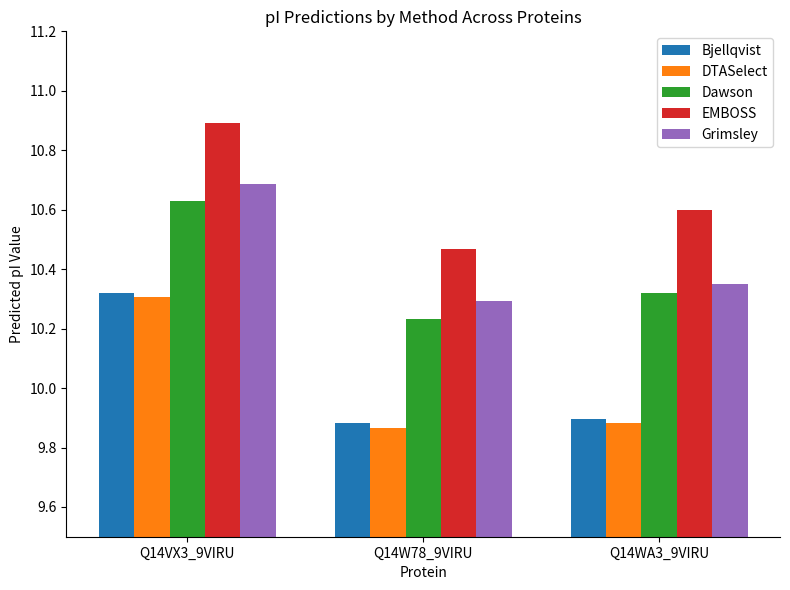

Is it true that EMBOSS equals 4.3 at Q14WA3_9VIRU?

False